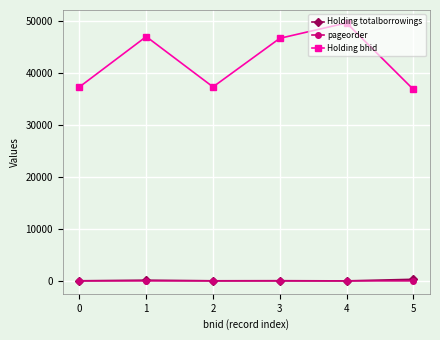

Between 2 and 4, which series saw the biggest shift?

Holding bhid